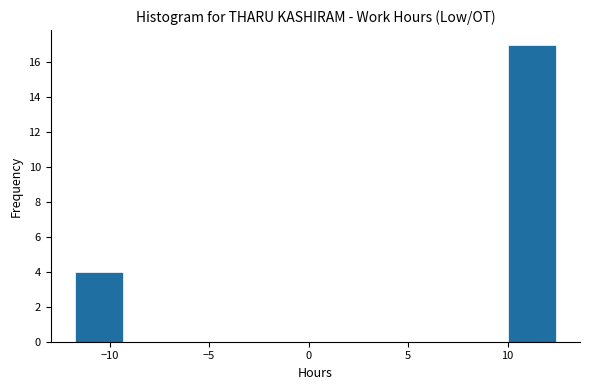

How tall is the bar that spans 10.0 to 12.5 on the x-axis? Neither the bar edges nor the heights are printed on the chart, so give them approximately, as read against the axes.

17